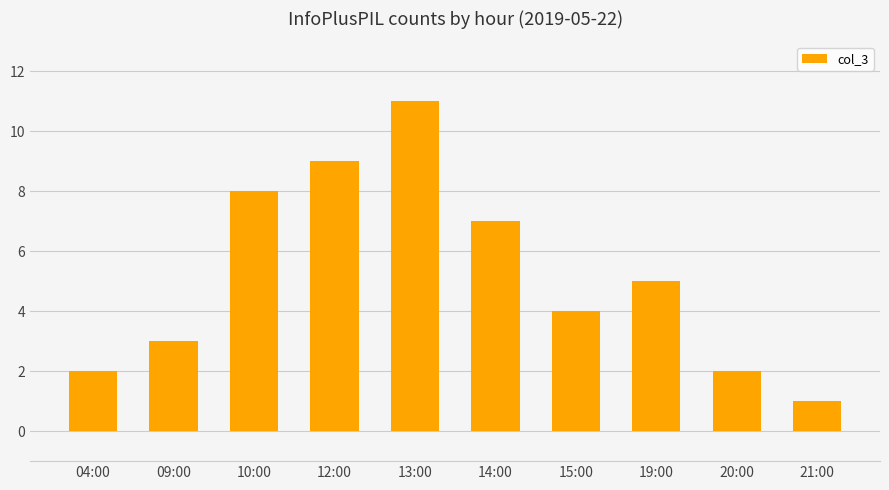

The value at 14:00 is 4. True or false?

False